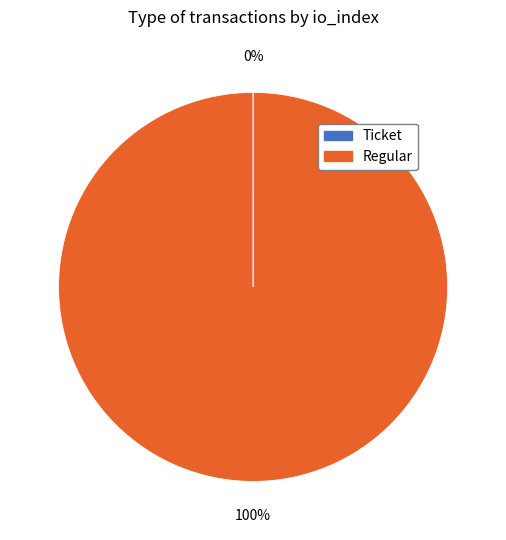

Does Regular account for over 50% of the chart?

Yes